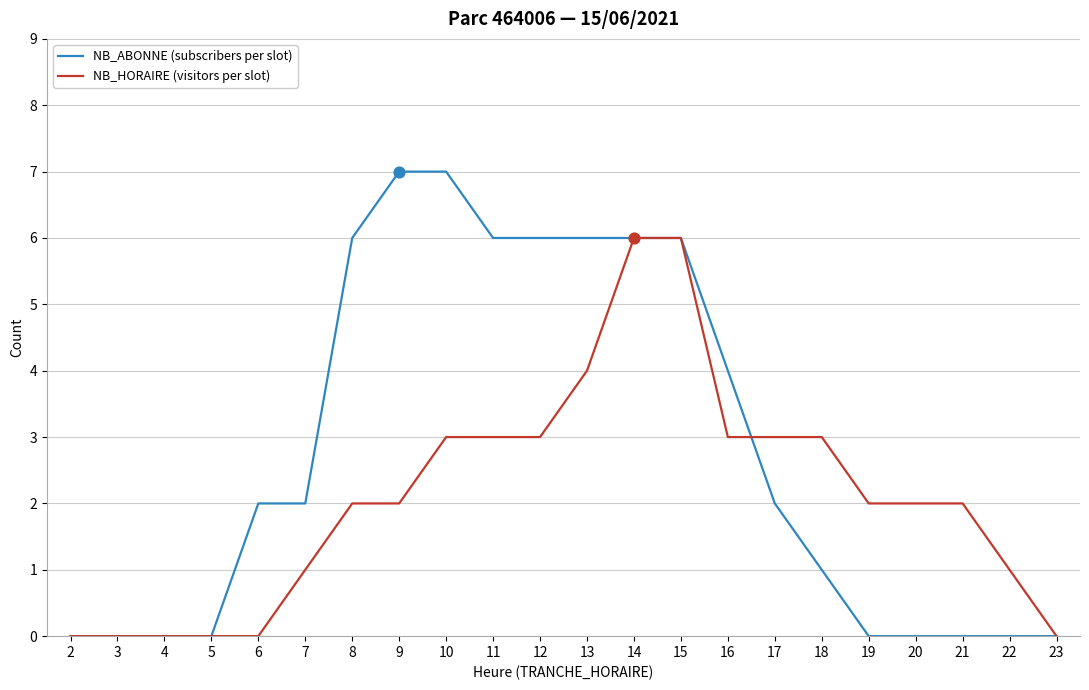

What are all the series names shown in the legend?

NB_ABONNE (subscribers per slot), NB_HORAIRE (visitors per slot)